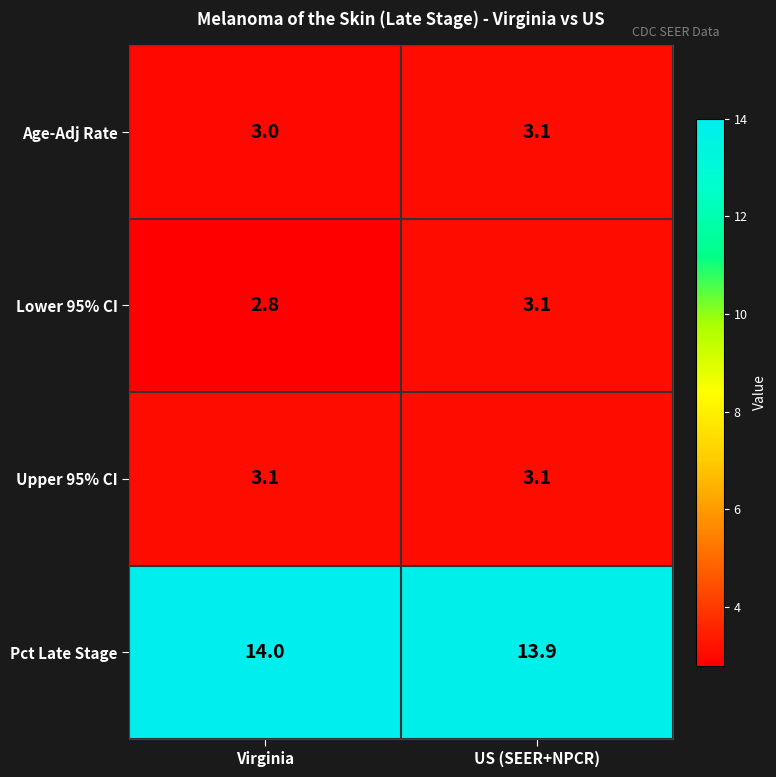

List the labels in order of Age-Adj Rate value, smallest first.

Virginia, US (SEER+NPCR)